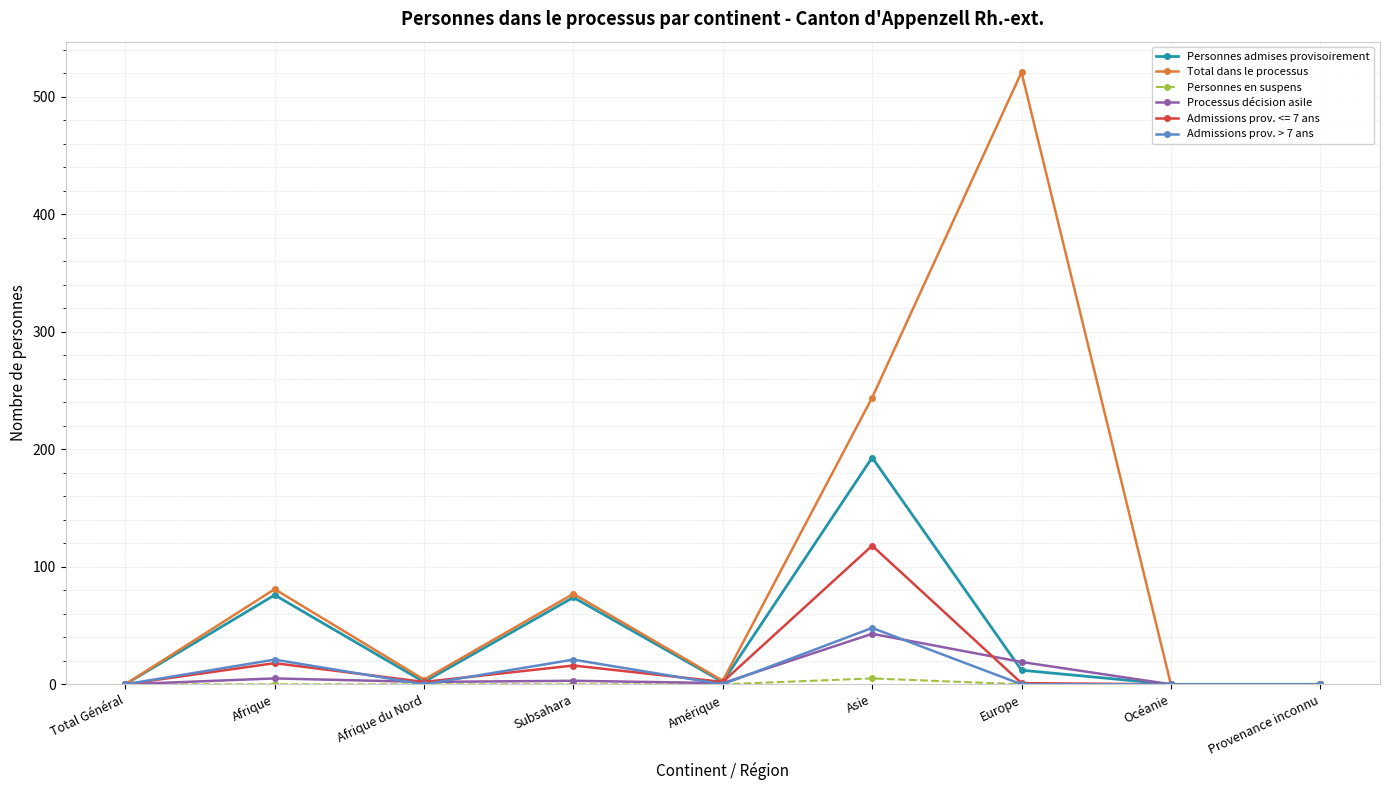

At which category is the sum across all series the highest?

Asie